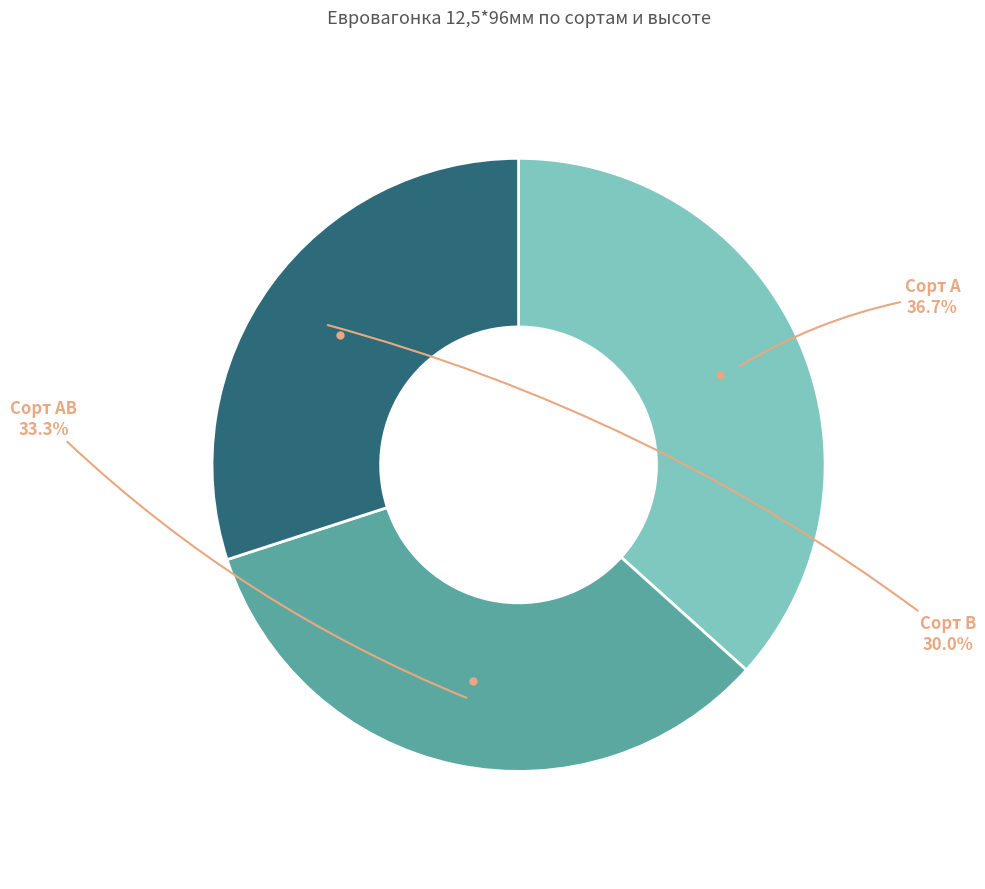

Is Сорт А the majority of the pie?

No